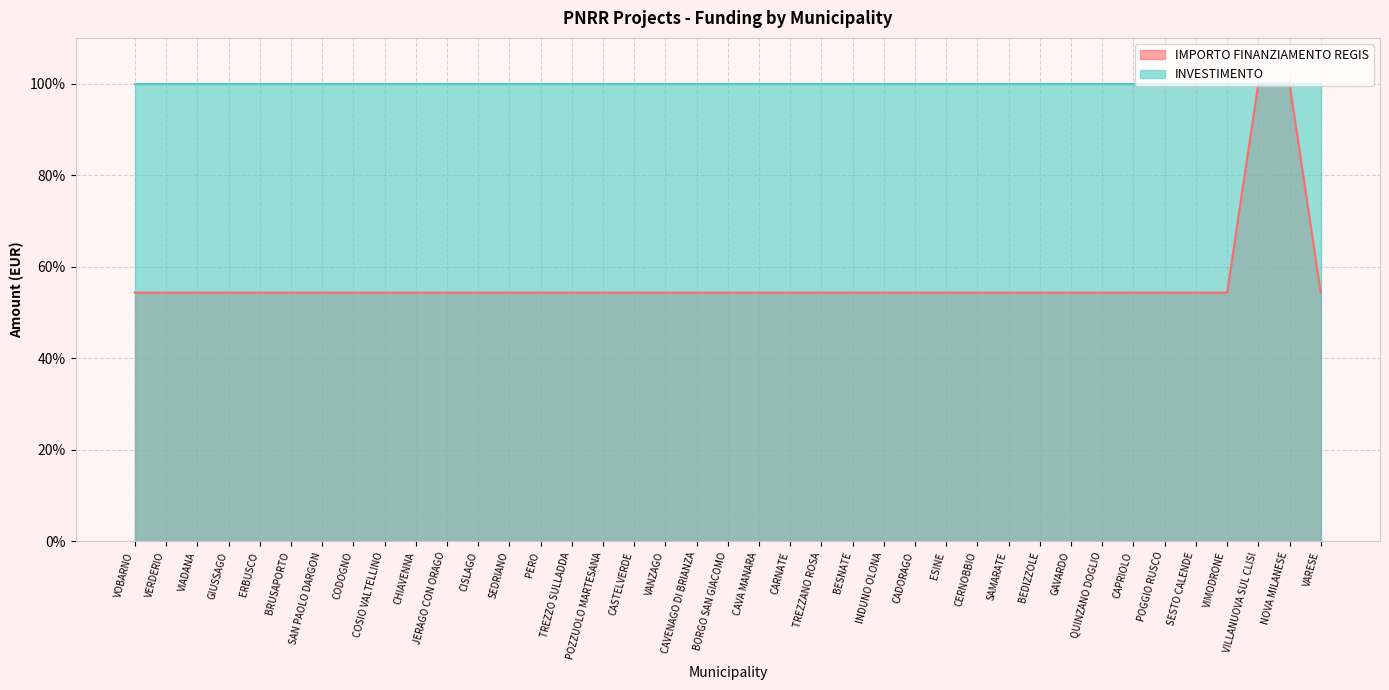

What is the label of the 33rd point from the right?

SAN PAOLO DARGON